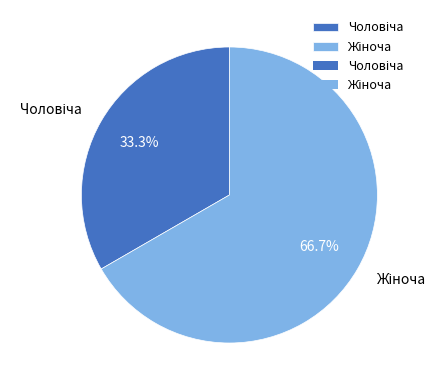

Is there a majority slice in this chart?

Yes